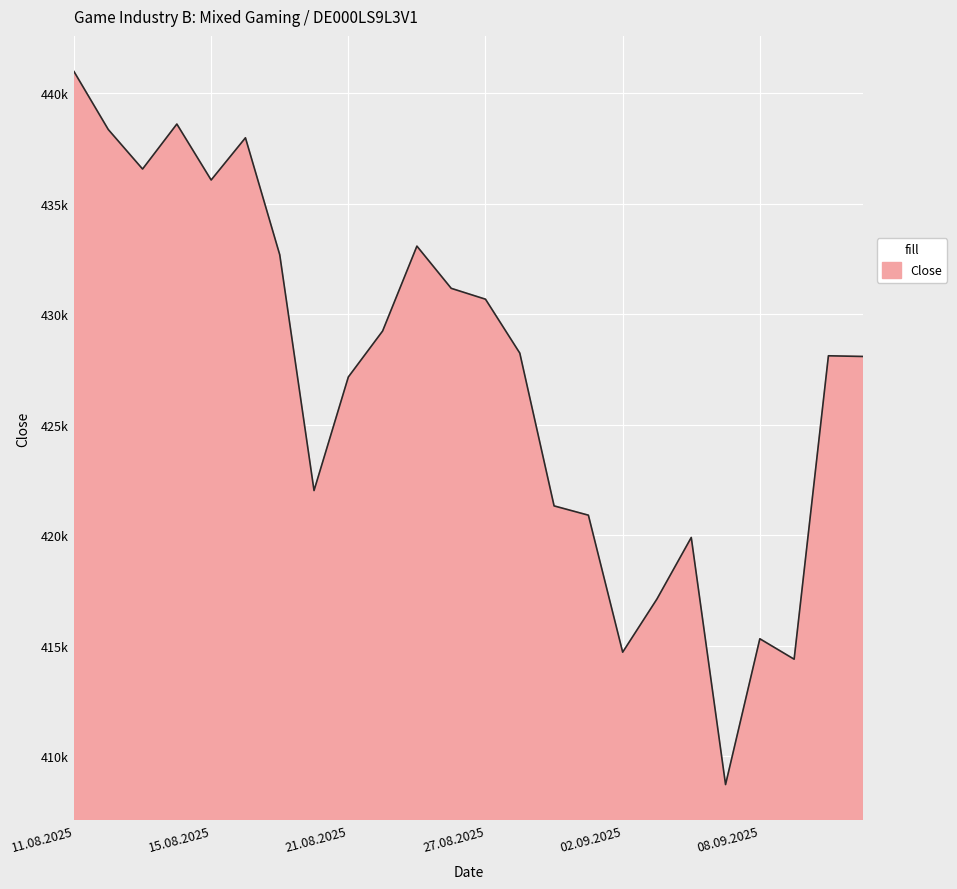

Where is the first local maximum?

14.08.2025